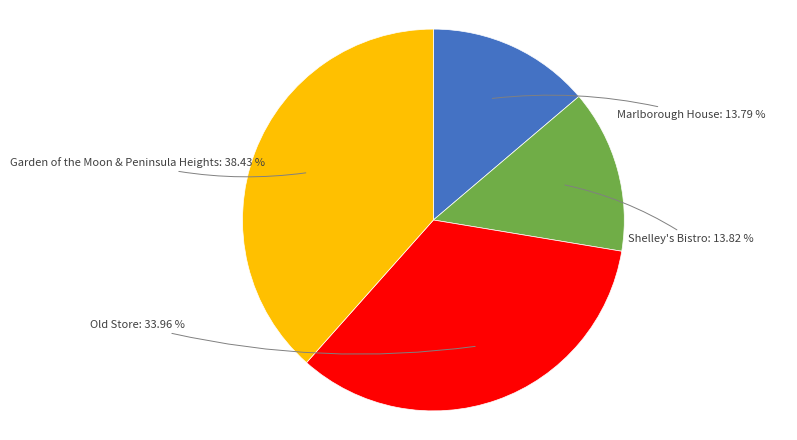

Is there any slice that represents more than half of the pie?

No